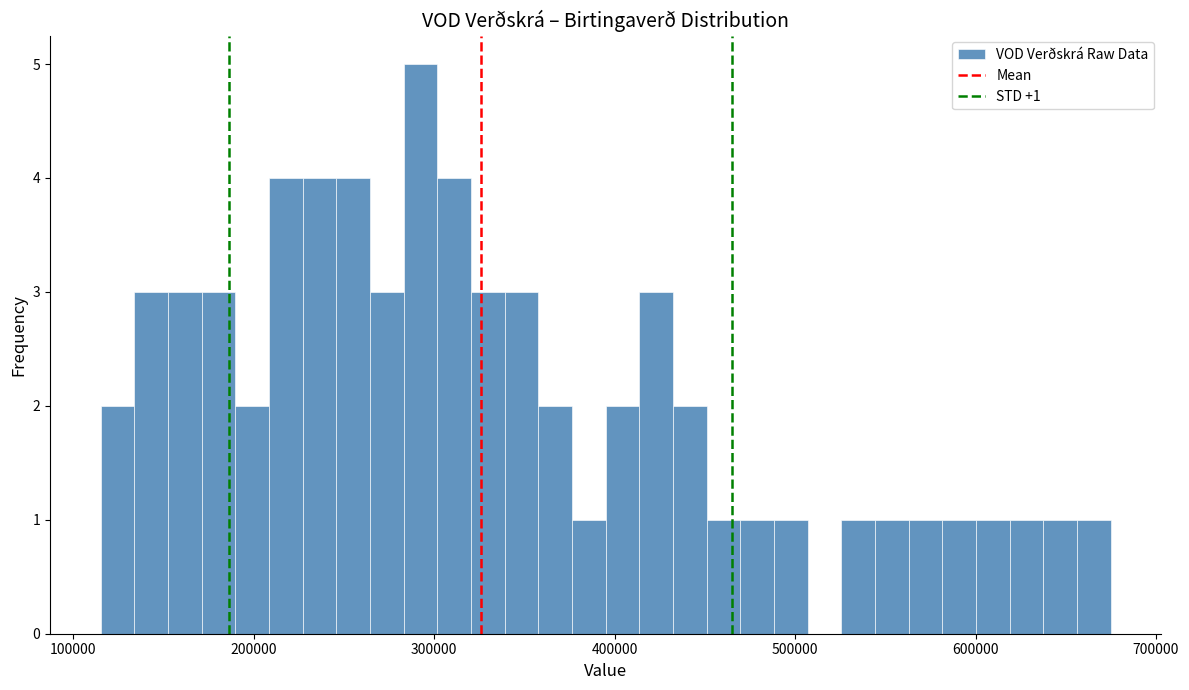

Around what value on the x-axis is the tallest bar? Give the approximate position of its centre, as read against the axis.

290000